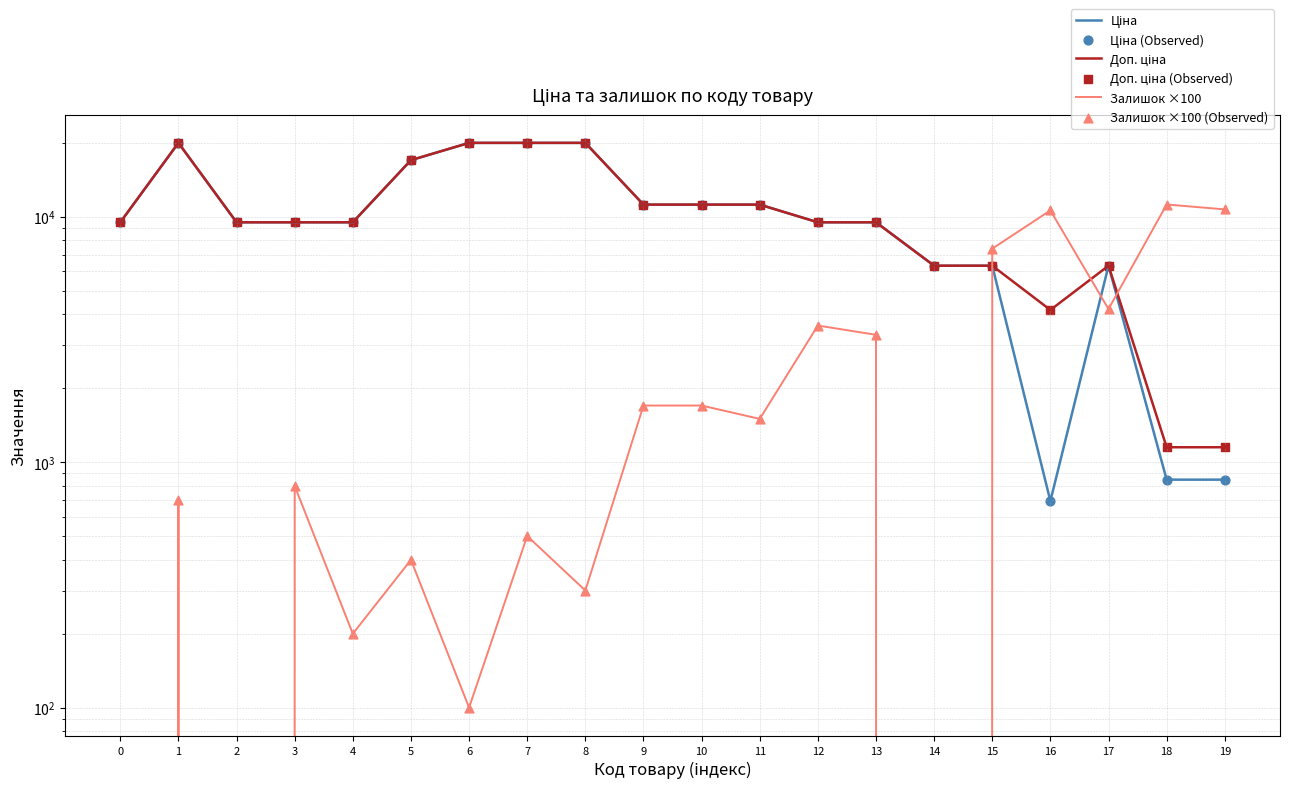

Which series has the largest Y range (max minus min)?

Ціна